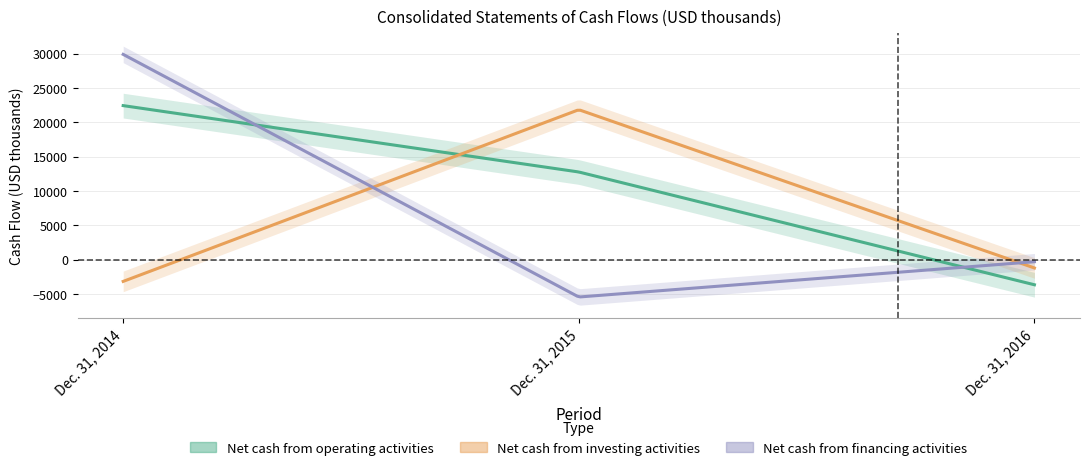

Between Dec. 31, 2014 and Dec. 31, 2015, which is larger?

Dec. 31, 2014